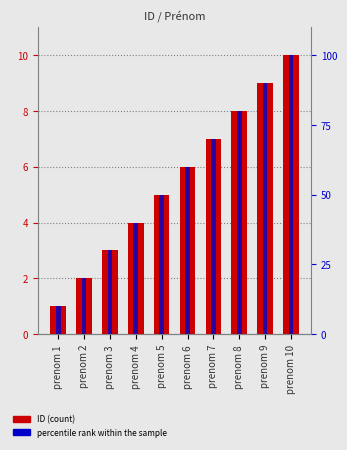

List the labels in order of percentile rank within the sample value, smallest first.

prenom 1, prenom 2, prenom 3, prenom 4, prenom 5, prenom 6, prenom 7, prenom 8, prenom 9, prenom 10